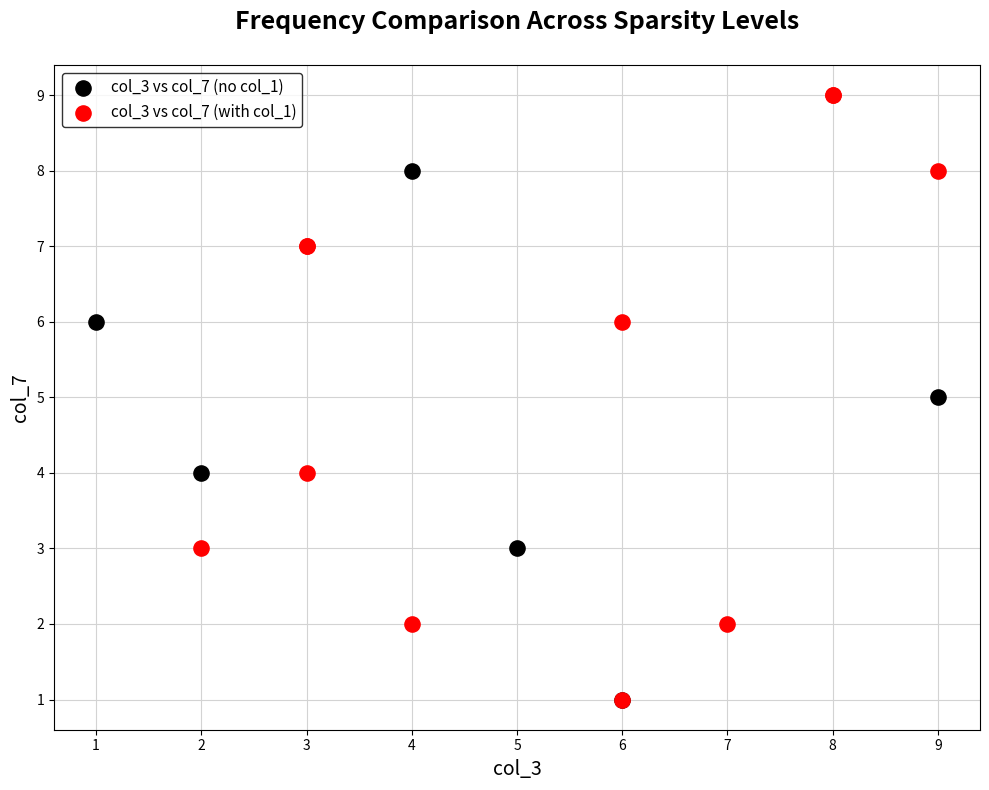

Which series has the widest spread of Y values?

col_3 vs col_7 (with col_1)